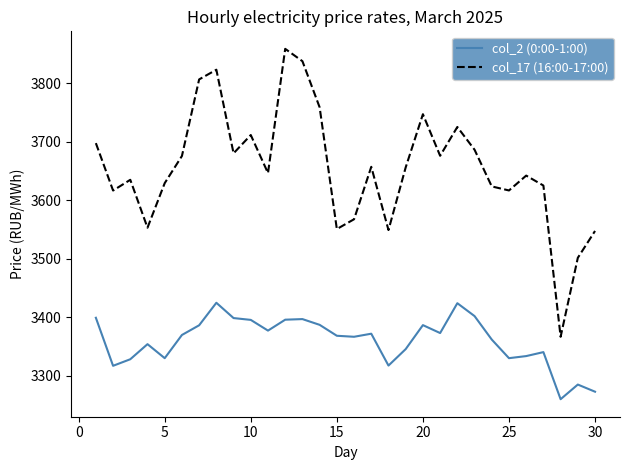

How many values in the col_17 (16:00-17:00) series are below 3656?

15